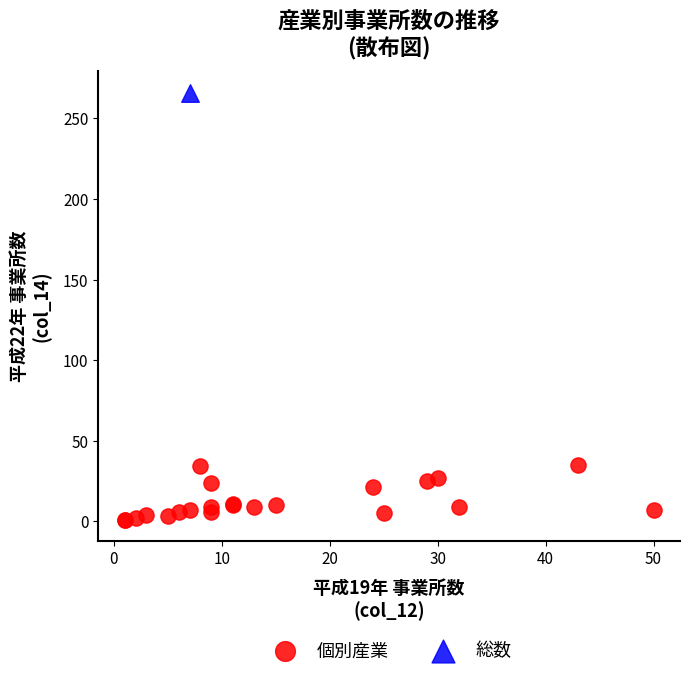

What are all the series names shown in the legend?

個別産業, 総数